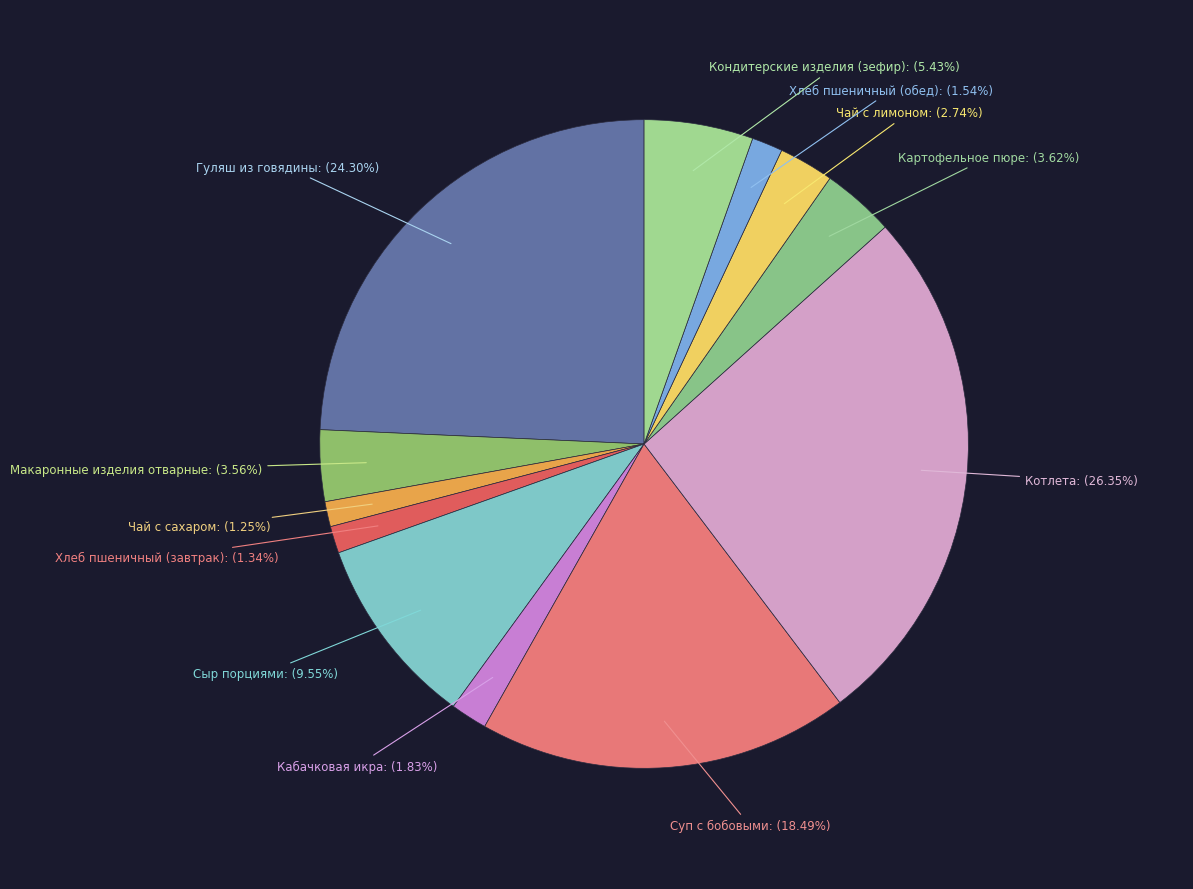

How many segments does this pie chart have?

12